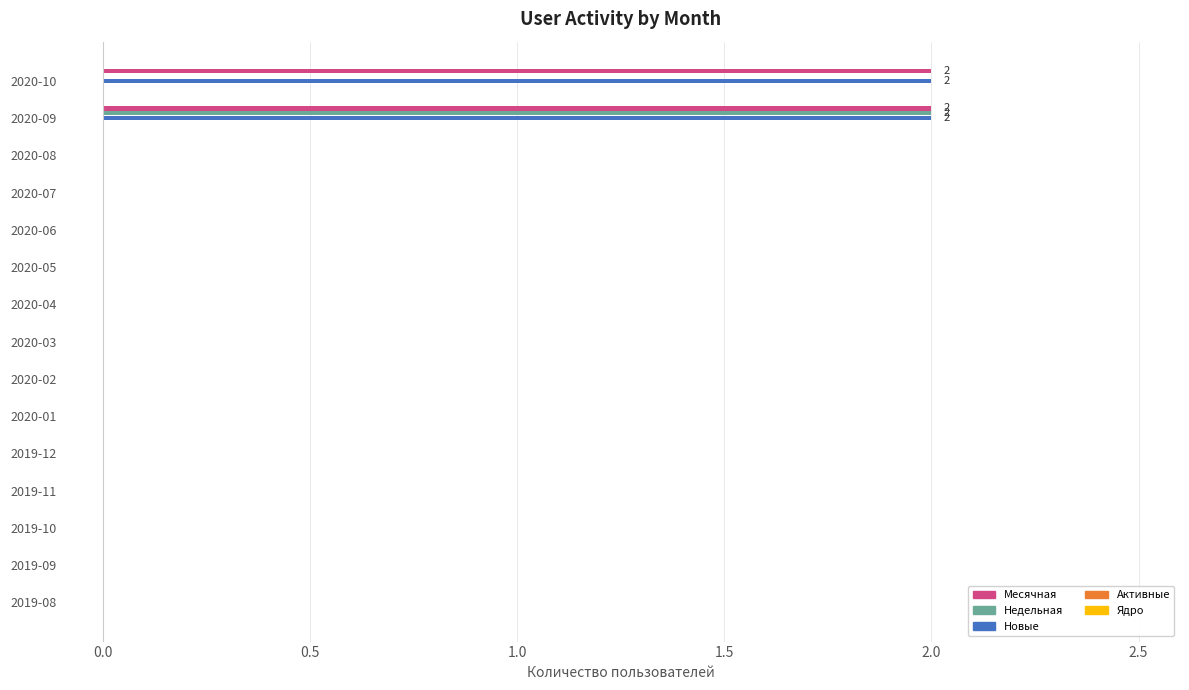

Is it true that Недельная equals 1 at 2020-02?

False